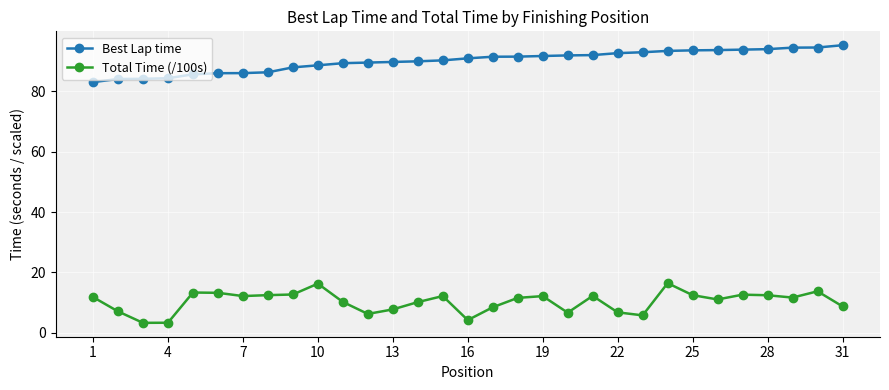

What is the value of the Best Lap time point at the 18th from the left?

91.5